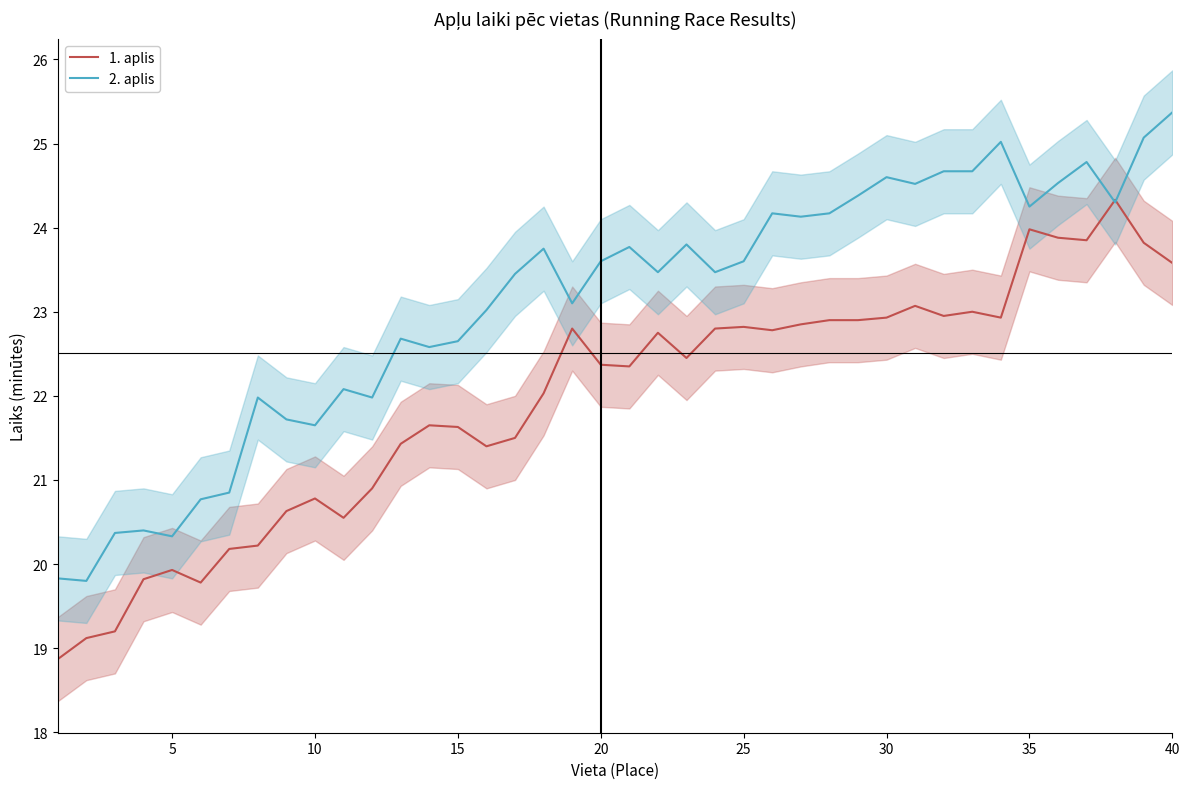

What is the maximum value for 2. aplis?

25.4